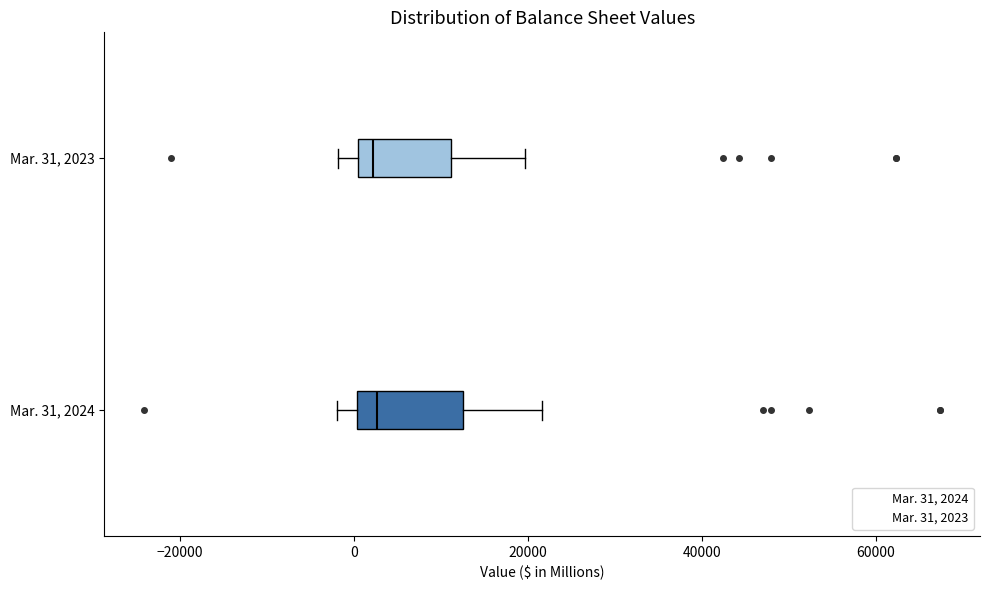

Reading bottom to top, read every box against the x-axis: the position of its median line, the range the box covers, and the ends of its whiskers. The values are not printed on the chart, so give them approximately, as read against the axis.

Mar. 31, 2024: median 2000, box 0 to 12000, whiskers -2000 to 22000
Mar. 31, 2023: median 2000, box 0 to 12000, whiskers -2000 to 20000